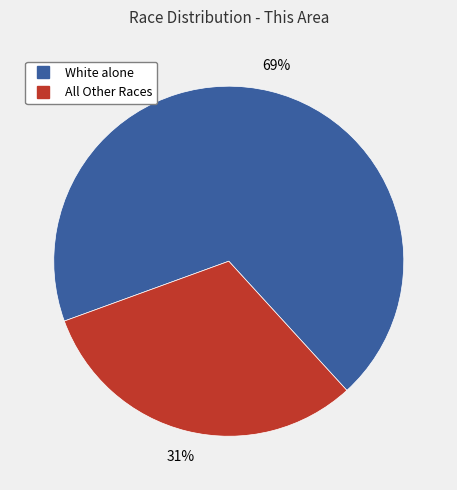

Does any single category account for the majority?

Yes